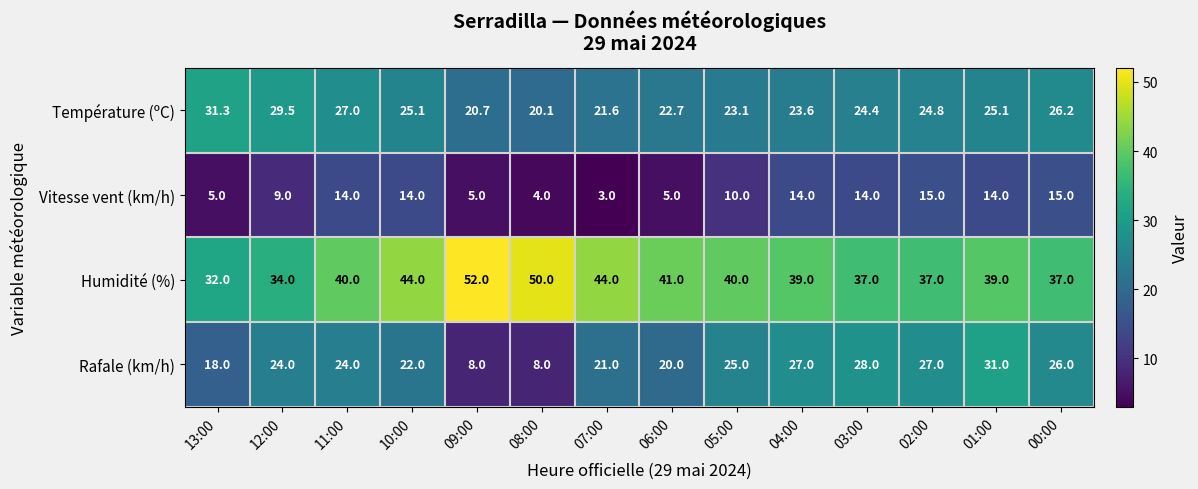

At how many categories does at least one series exceed 42?

4